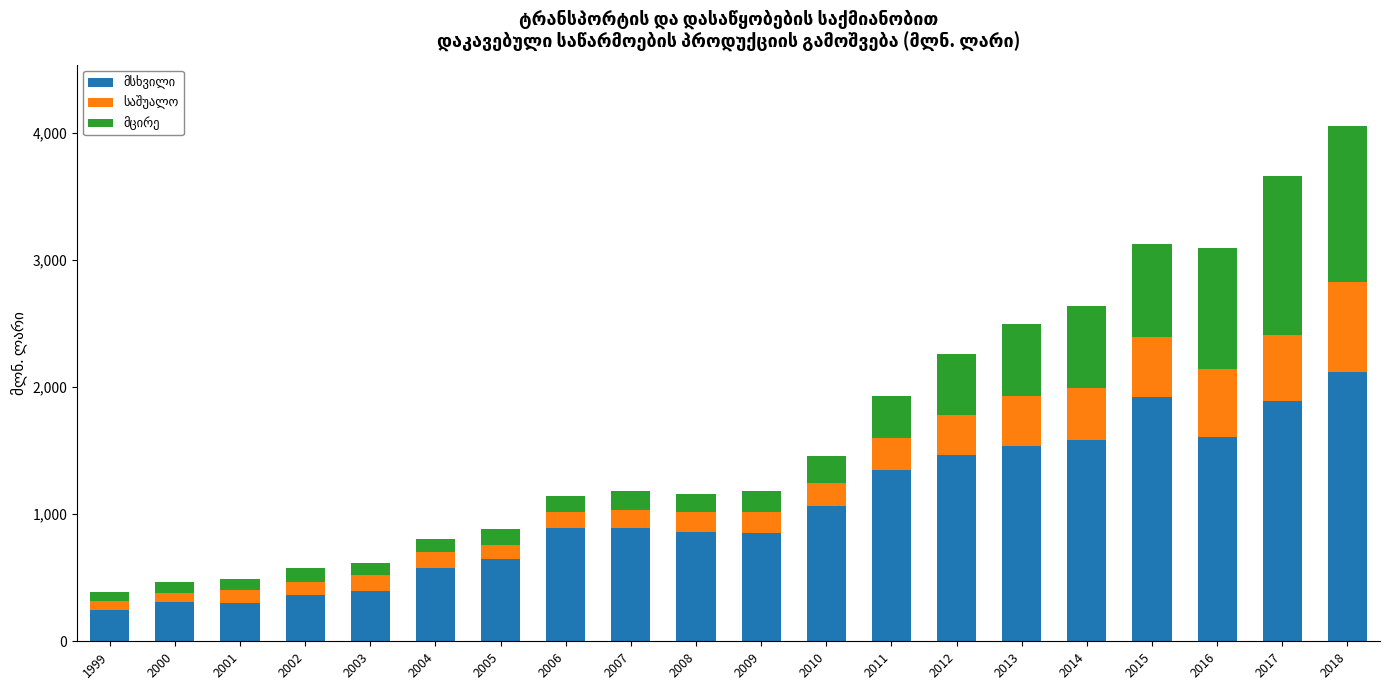

What is the total value across all series at 2017?

3661.6